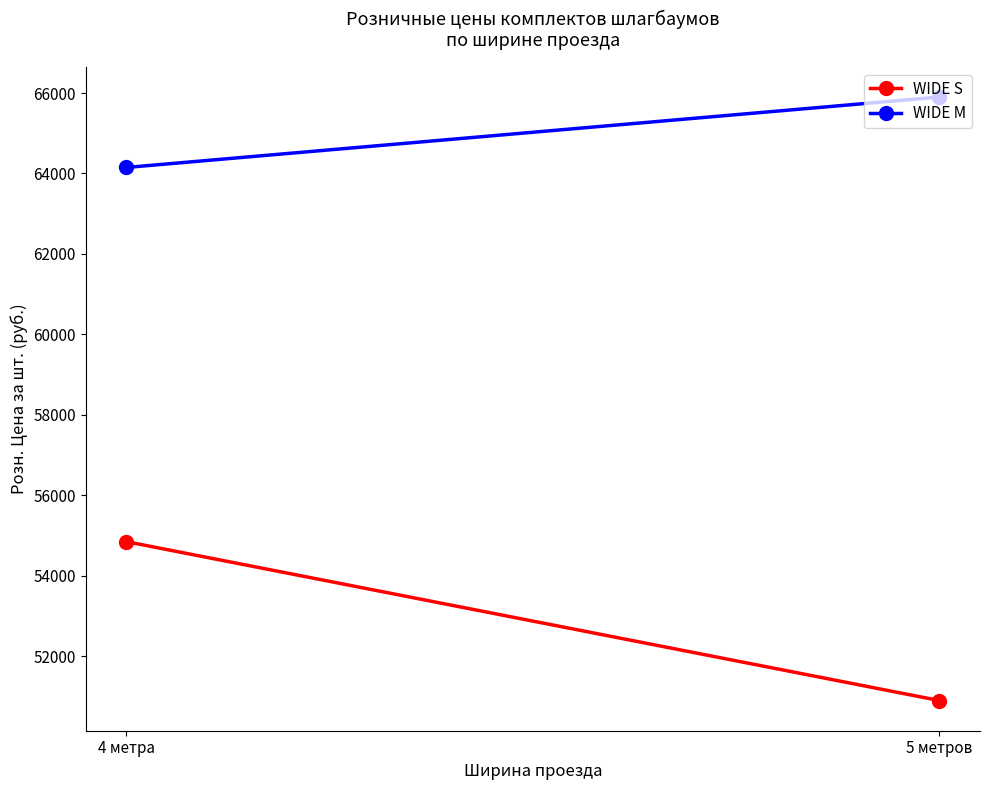

List the series in order of their overall mean, highest first.

WIDE M, WIDE S